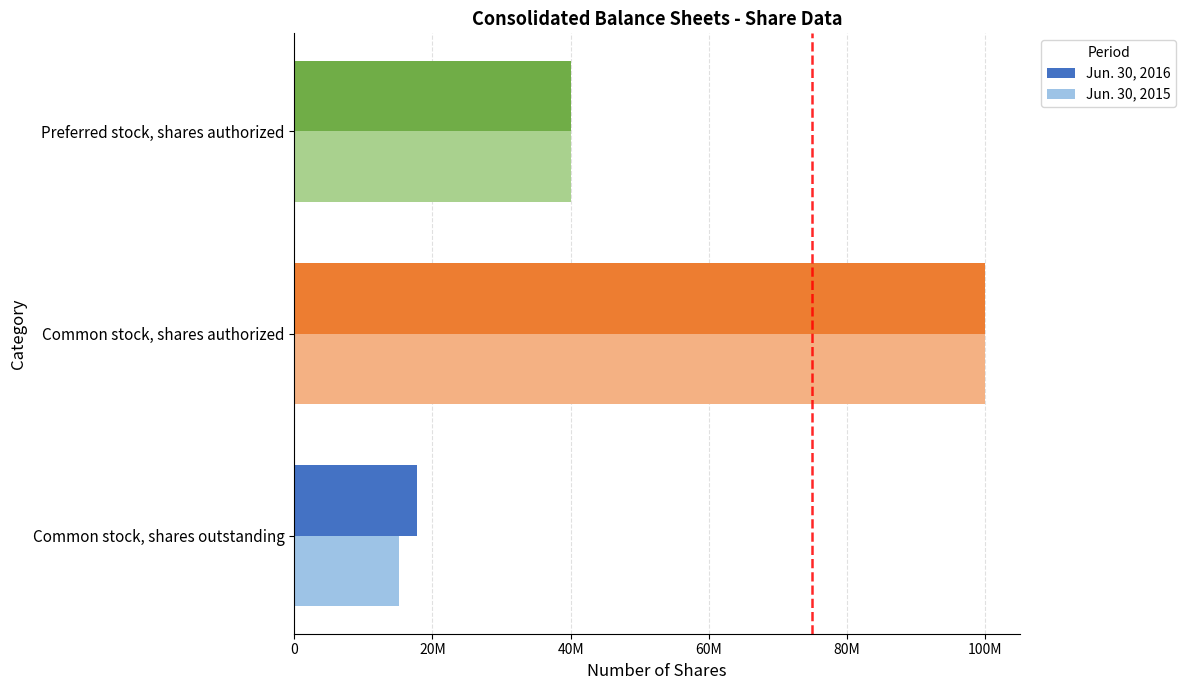

Where is Jun. 30, 2015 nearest to the value 57611123?

Preferred stock, shares authorized